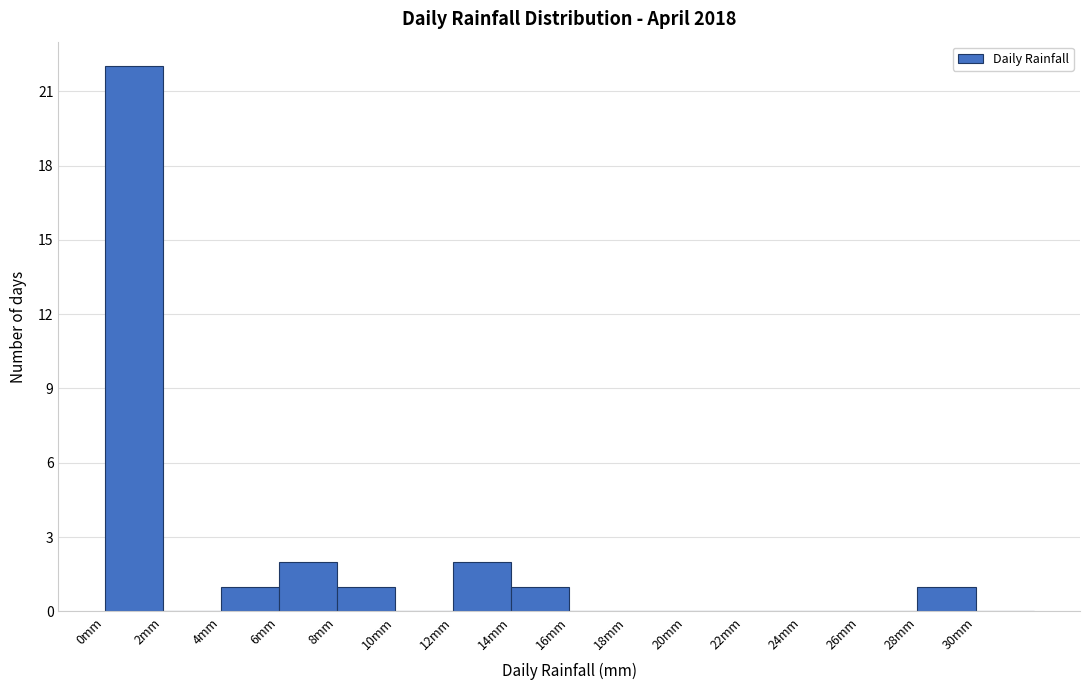

What is the height of the bar covering 6 to 8 on the x-axis? The values are not printed on the chart, so give them approximately, as read against the axis.

2